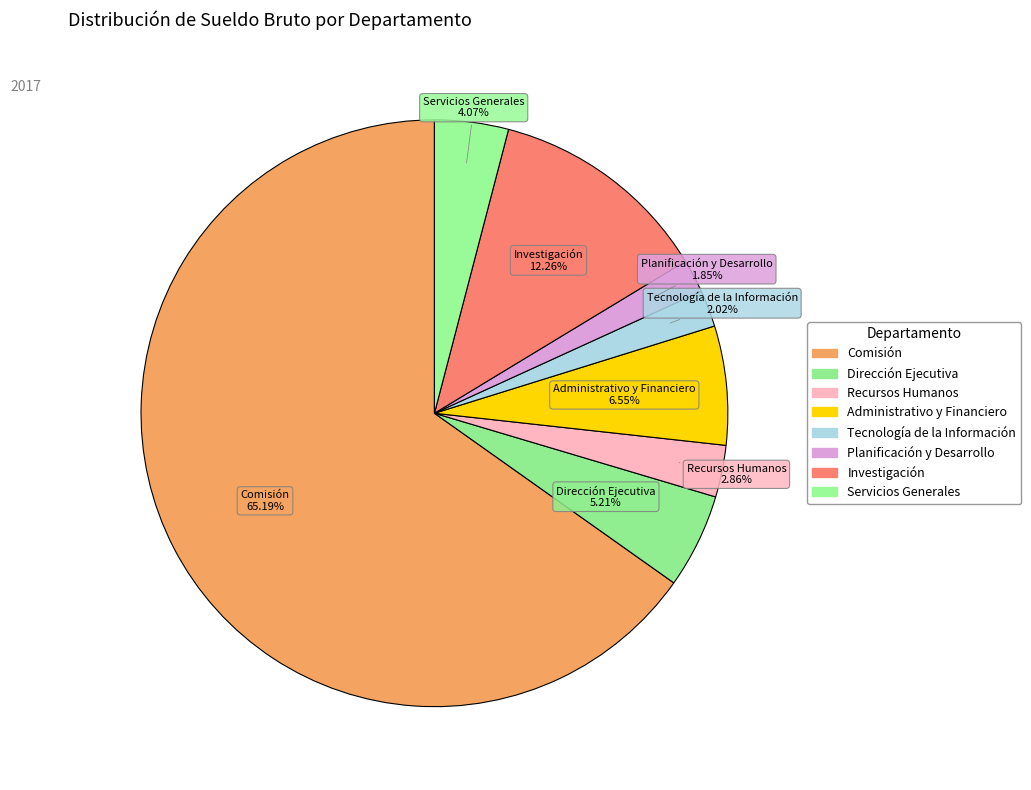

Rank the categories by value from lowest to highest.

Planificación y Desarrollo, Tecnología de la Información, Recursos Humanos, Servicios Generales, Dirección Ejecutiva, Administrativo y Financiero, Investigación, Comisión